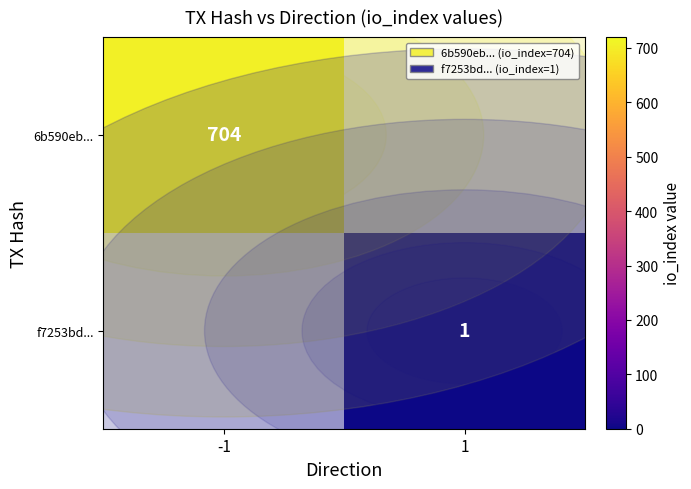

True or false: f7253bd... has a value of 0 at 1.

False